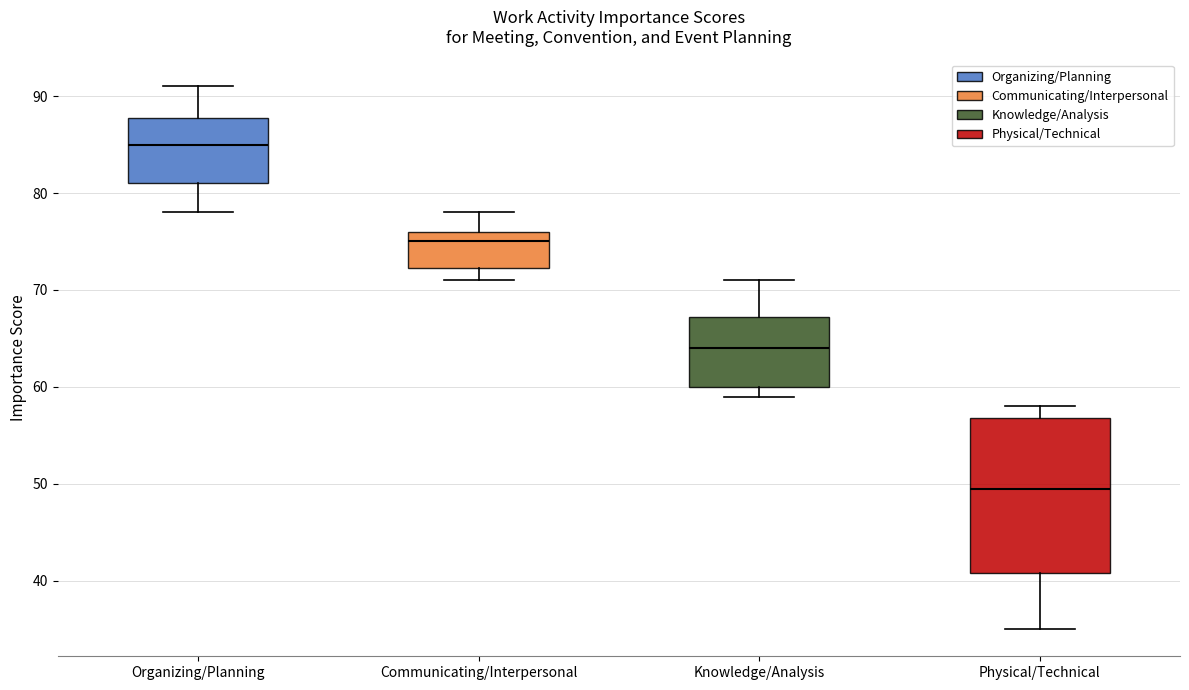

Which box is the tallest, from its lower edge to its upper edge?

Physical/Technical